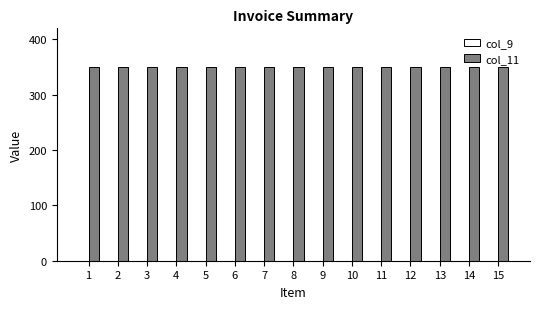

Which series has the largest range (max minus min)?

col_9